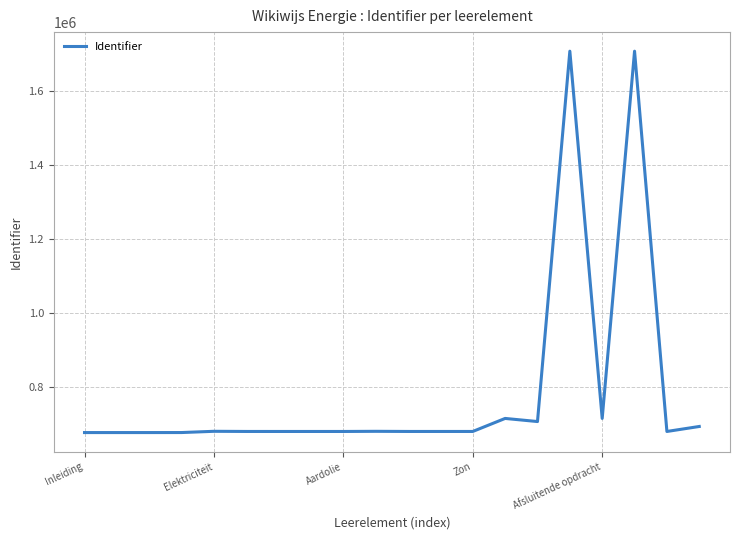

What is the difference between the maximum and minimum values?

1032640